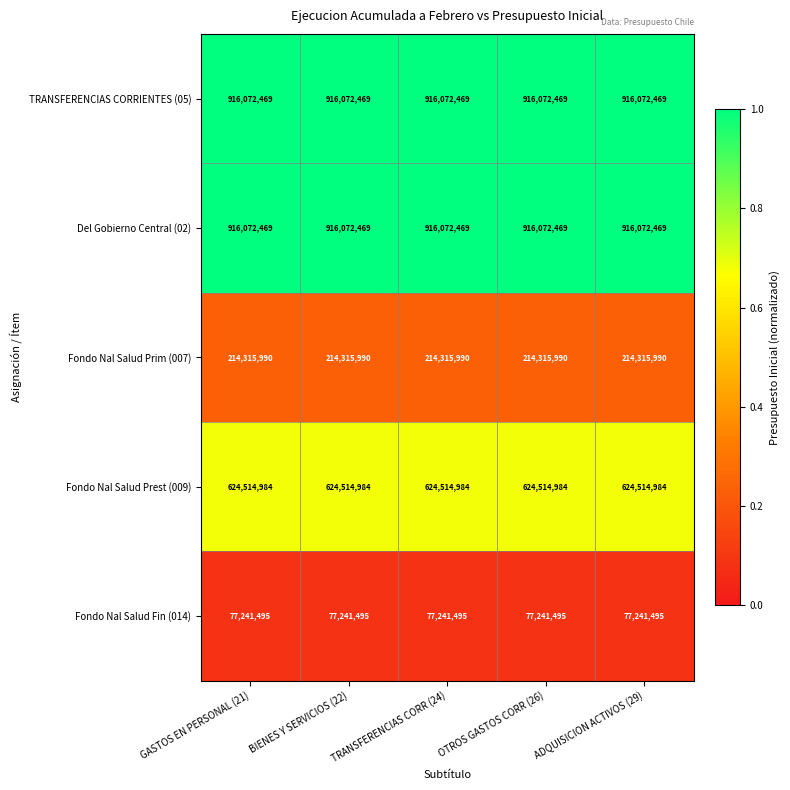

How many categories are shown in the chart?

5